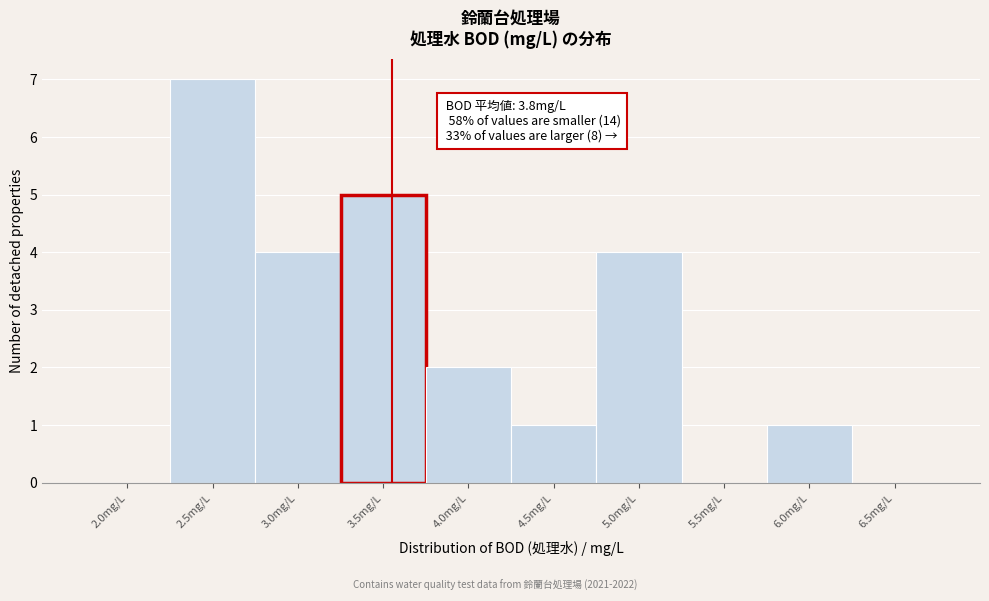

Reading left to right, list all the values displayed in this chart.

2.0mg/L=0	2.5mg/L=7	3.0mg/L=4	3.5mg/L=5	4.0mg/L=2	4.5mg/L=1	5.0mg/L=4	5.5mg/L=0	6.0mg/L=1	6.5mg/L=0